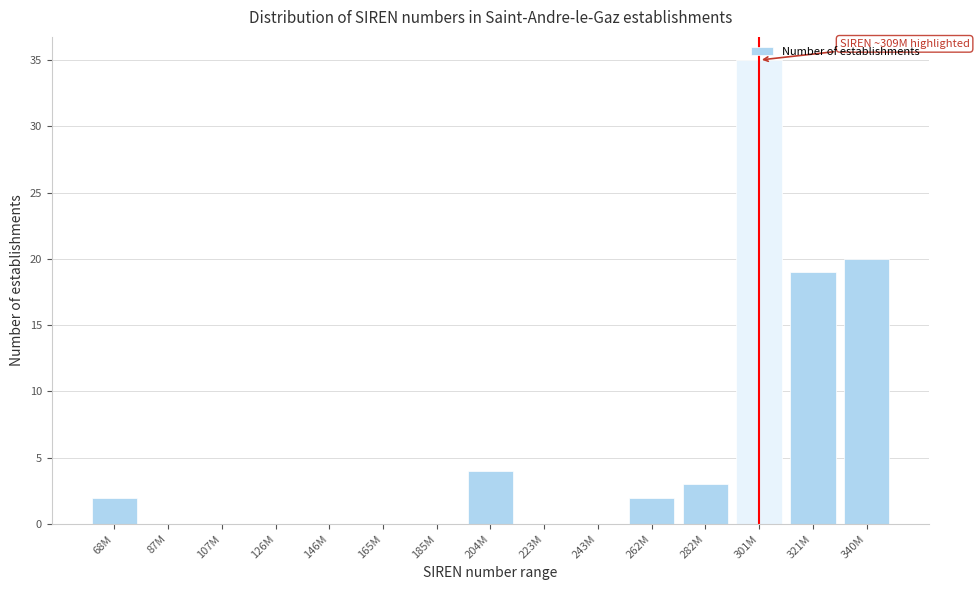

What is the sum of the values at 301M and 321M?

54